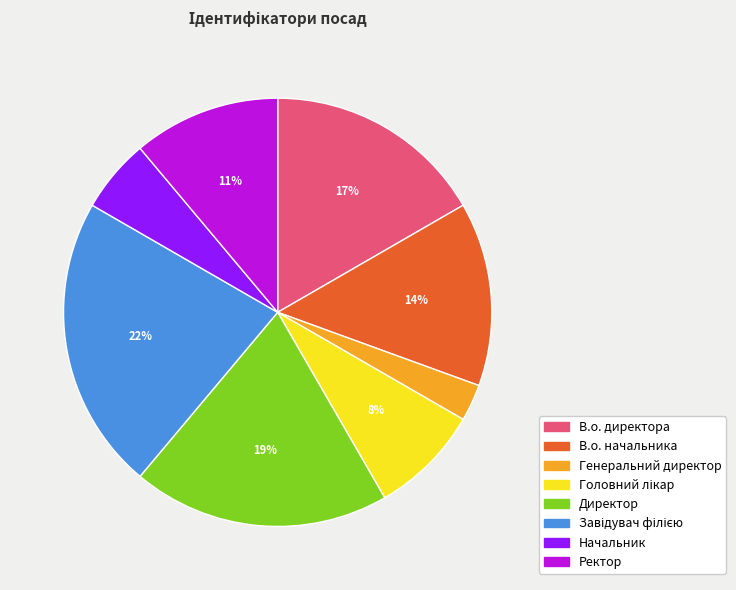

To the nearest percent, what percentage of the pie is Ректор?

11%